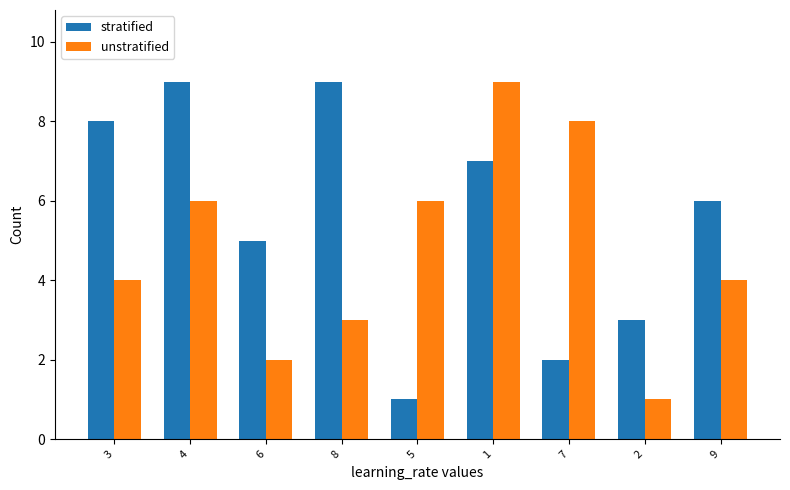

What is the label of the 2nd bar from the left?

4